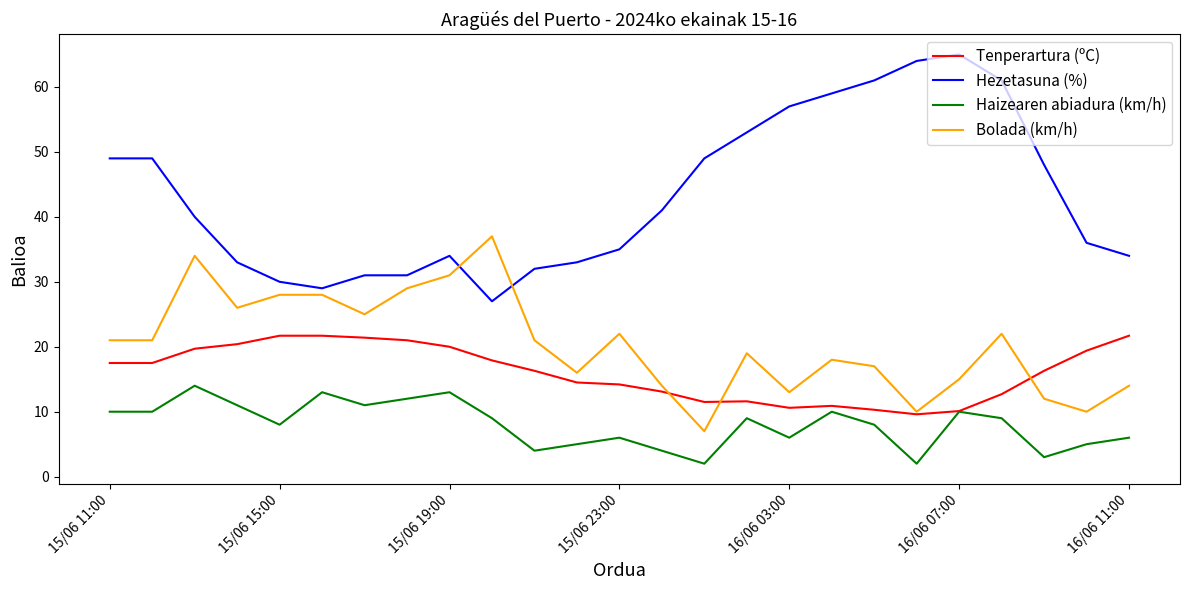

List the series in order of their peak value, lowest first.

Haizearen abiadura (km/h), Tenperartura (ºC), Bolada (km/h), Hezetasuna (%)